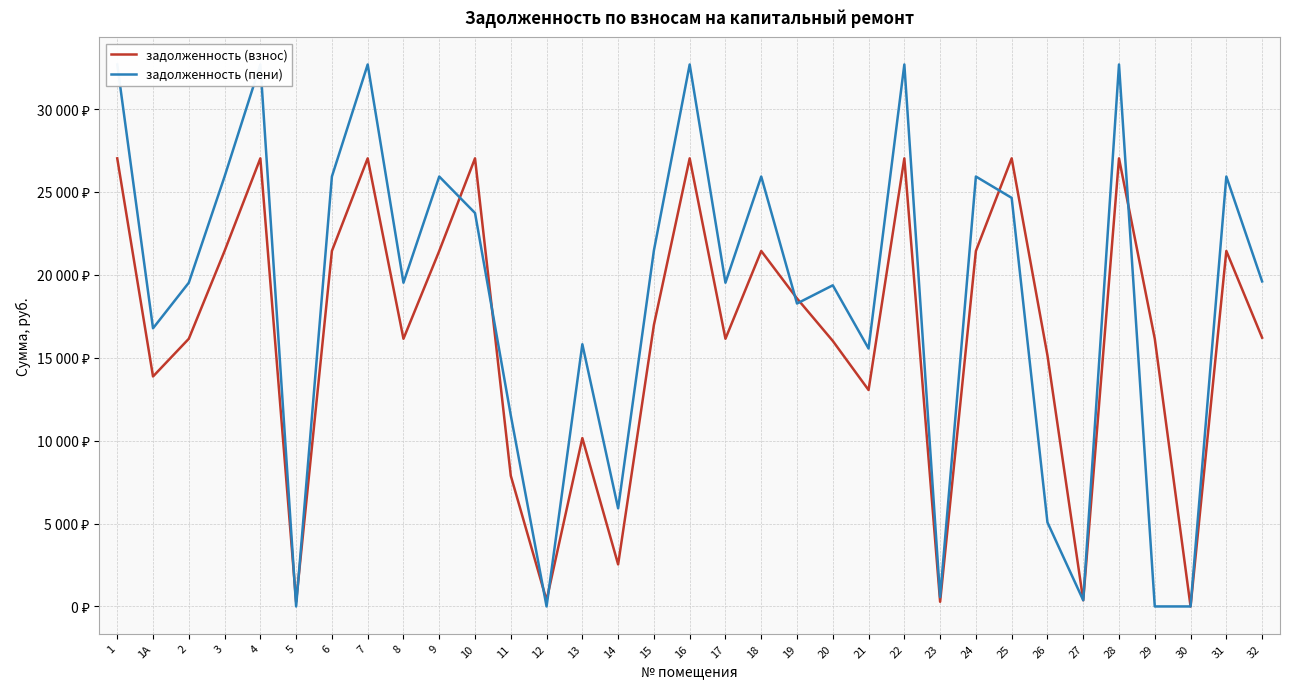

What value does the задолженность (взнос) series have at 13?

10153.7